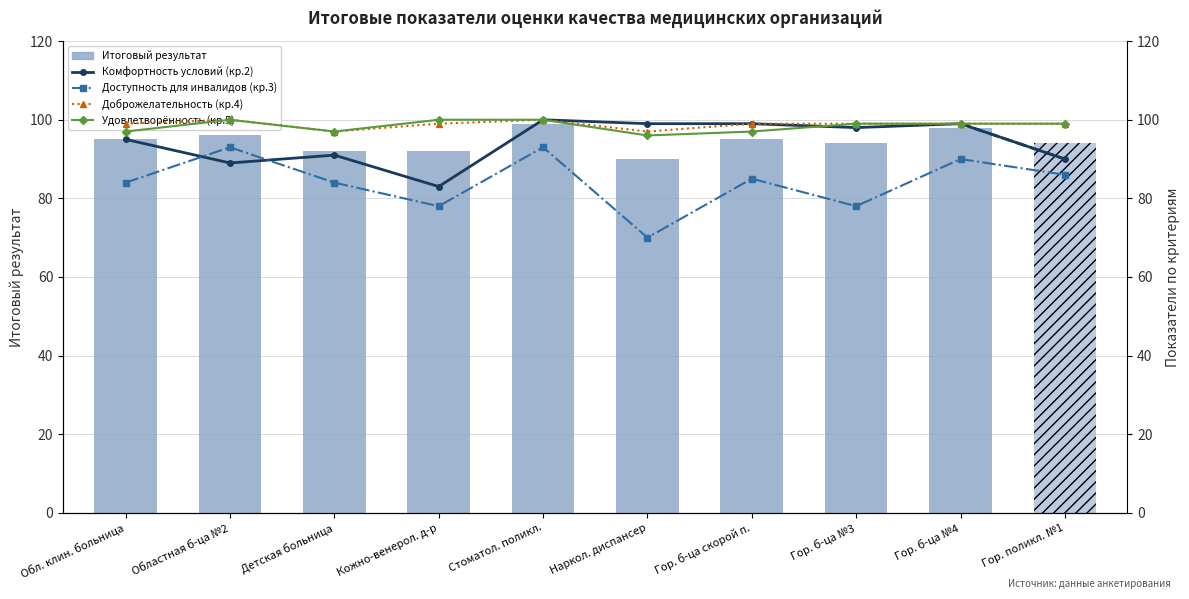

Reading left to right, extract all data points from this chart.

Итоговый результат: 95	96	92	92	99	90	95	94	98	94
Комфортность условий (кр.2): 95	89	91	83	100	99	99	98	99	90
Доступность для инвалидов (кр.3): 84	93	84	78	93	70	85	78	90	86
Доброжелательность (кр.4): 99	100	97	99	100	97	99	99	99	99
Удовлетворённость (кр.5): 97	100	97	100	100	96	97	99	99	99